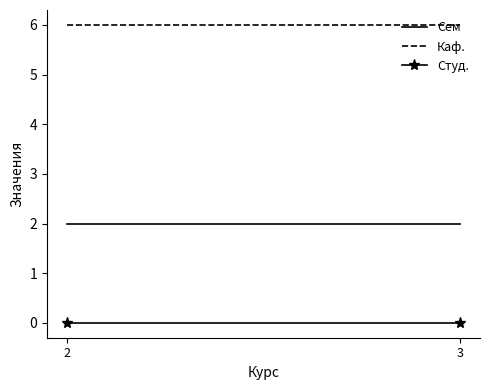

At 3, list the series in order from smallest to largest.

Студ., Сем, Каф.